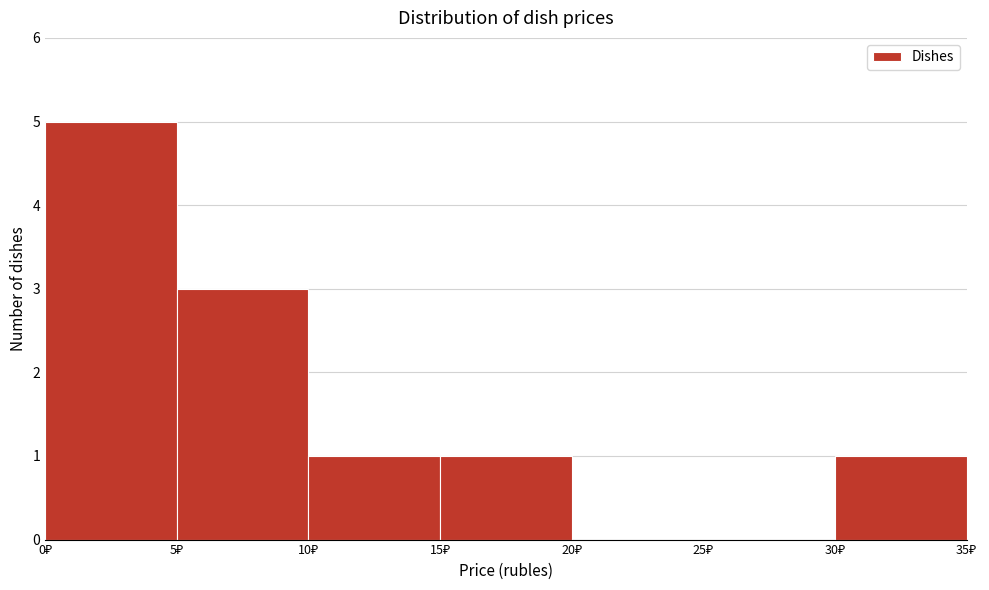

Reading left to right, transcribe this chart: for each bar, give the range it covers on the x-axis and its height. The values are not printed on the chart, so give them approximately, as read against the axis.

0 to 5: 5
5 to 10: 3
10 to 15: 1
15 to 20: 1
20 to 25: 0
25 to 30: 0
30 to 35: 1